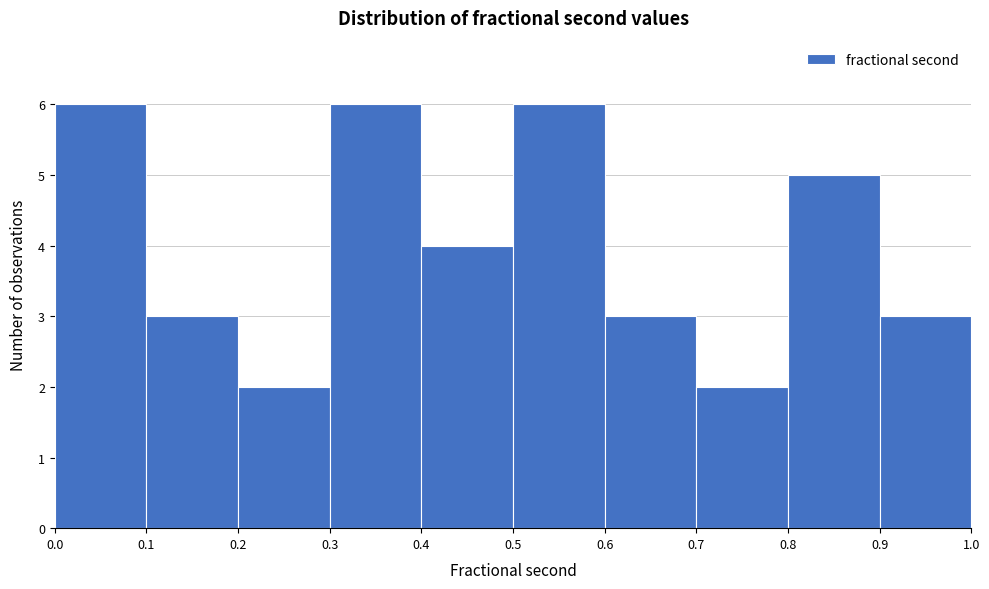

Reading left to right, list every bar in this chart as the range it spans on the x-axis followed by its height. The values are not printed on the chart, so give them approximately, as read against the axis.

0.0 to 0.1: 6
0.1 to 0.2: 3
0.2 to 0.3: 2
0.3 to 0.4: 6
0.4 to 0.5: 4
0.5 to 0.6: 6
0.6 to 0.7: 3
0.7 to 0.8: 2
0.8 to 0.9: 5
0.9 to 1.0: 3